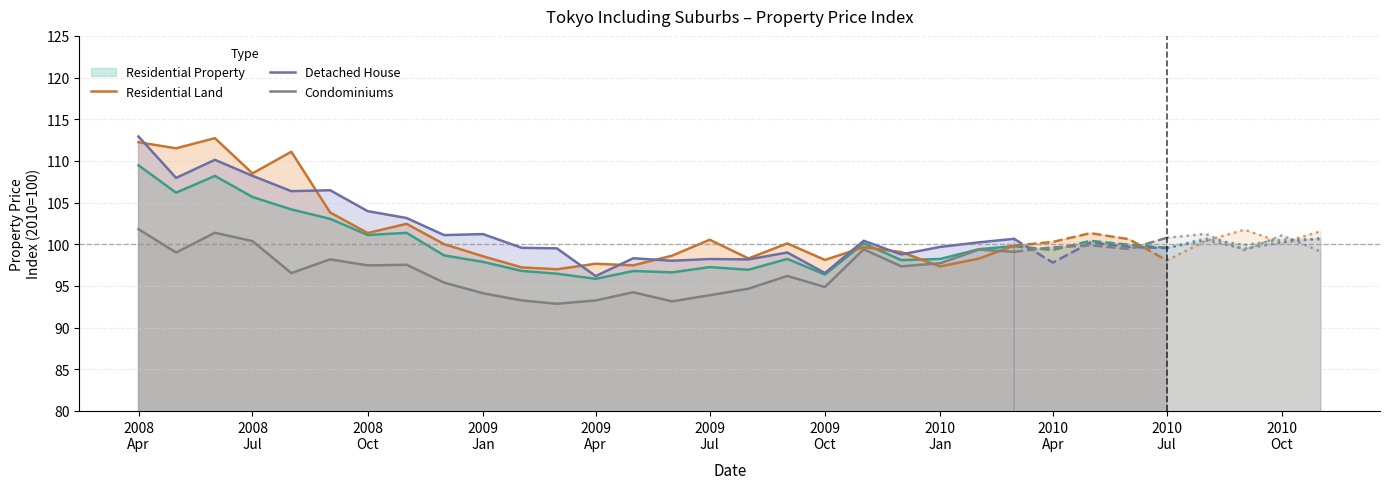

How many data points in Residential Land are less than 99?

10